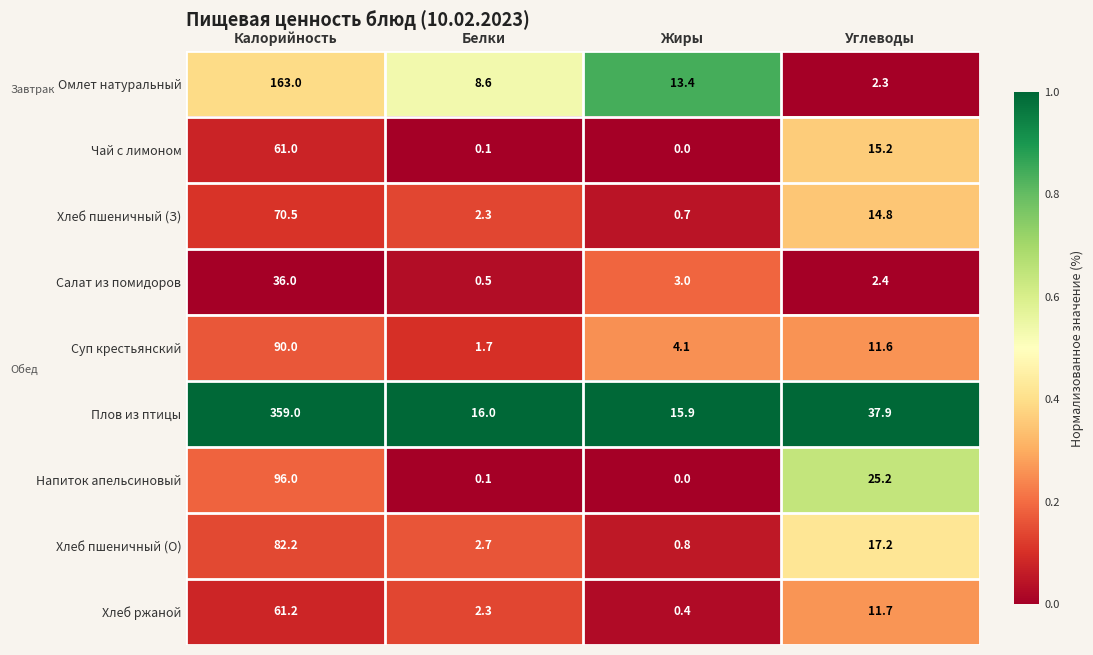

Rank the series by their maximum value, from highest to lowest.

Плов из птицы, Омлет натуральный, Напиток апельсиновый, Суп крестьянский, Хлеб пшеничный (О), Хлеб пшеничный (З), Хлеб ржаной, Чай с лимоном, Салат из помидоров